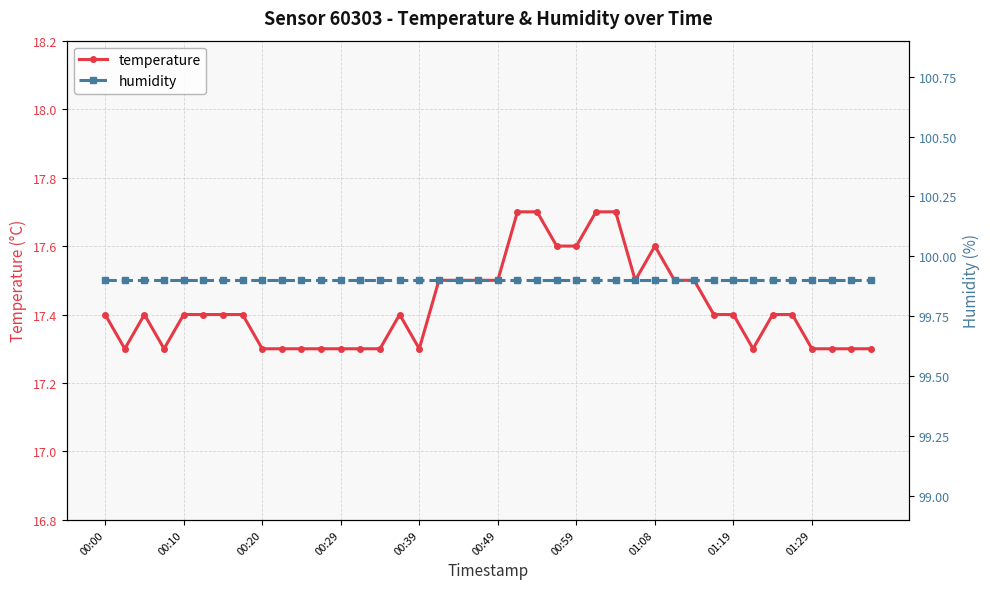

True or false: humidity and temperature cross at least once.

False